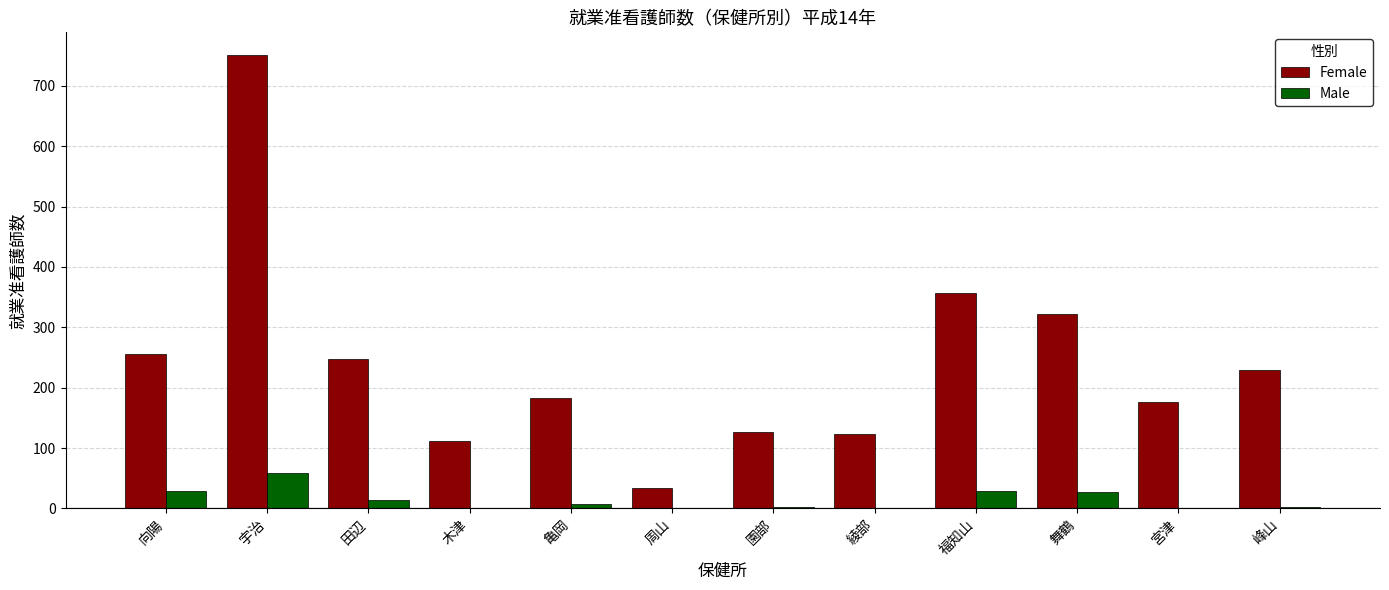

At which label is Female closest to 392?

福知山